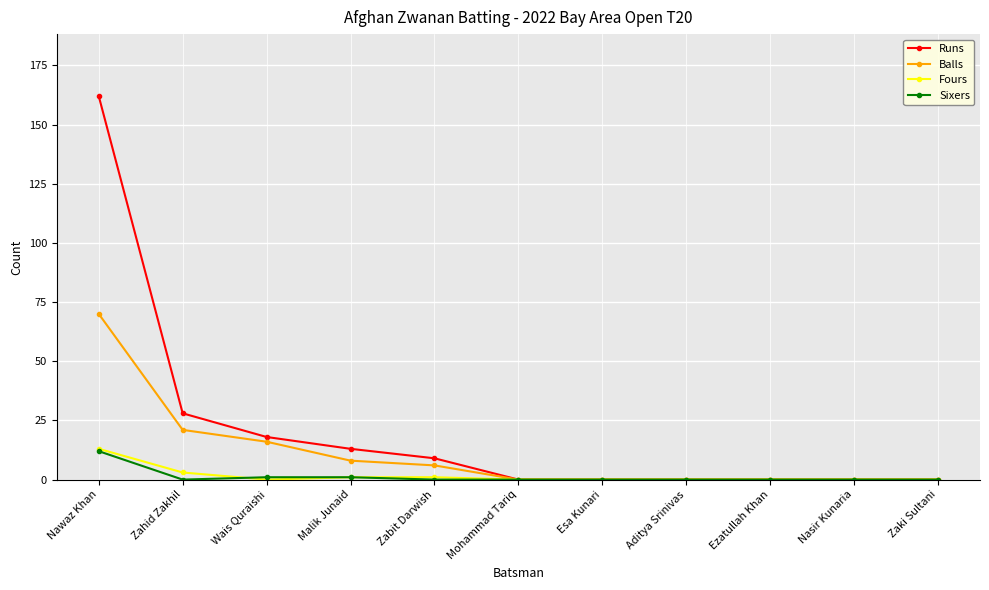

True or false: Fours has a value of -7 at Zaki Sultani.

False